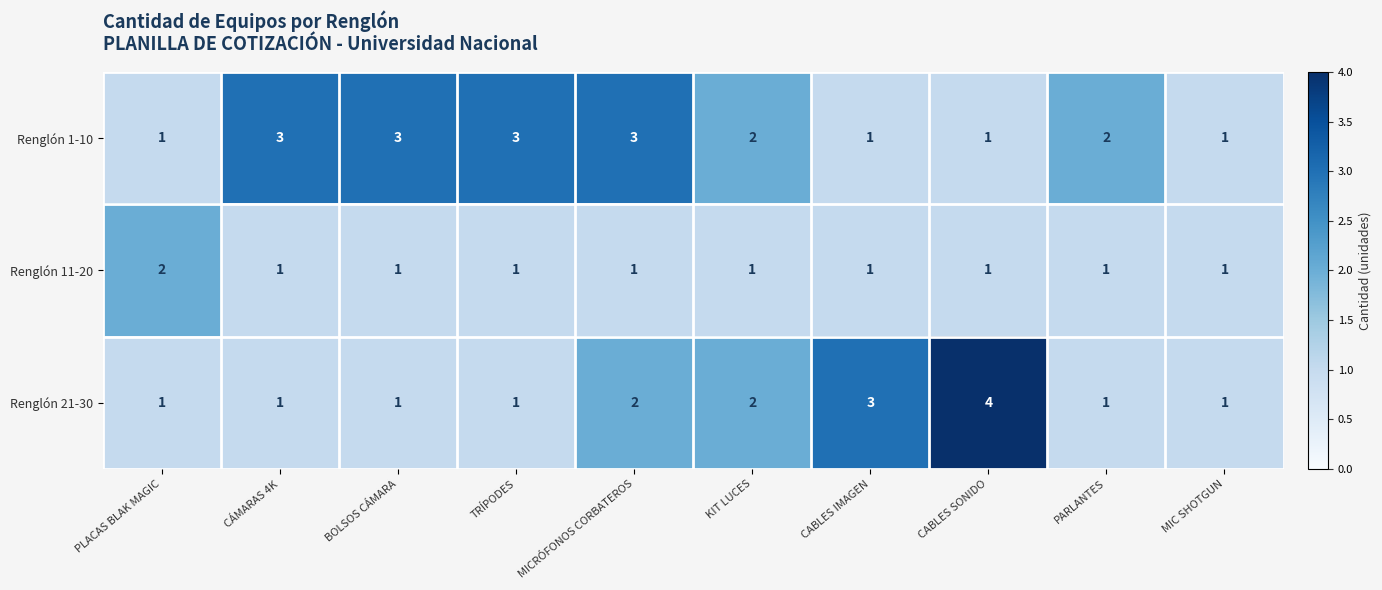

At which label does Renglón 1-10 first exceed 2?

CÁMARAS 4K